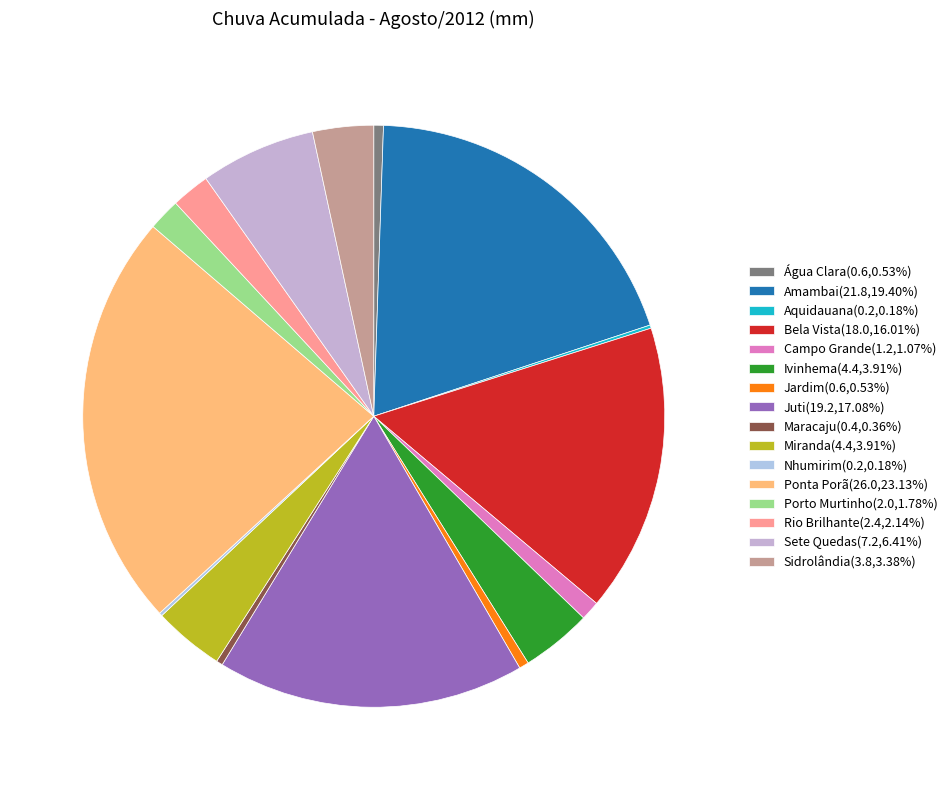

Is there a majority slice in this chart?

No